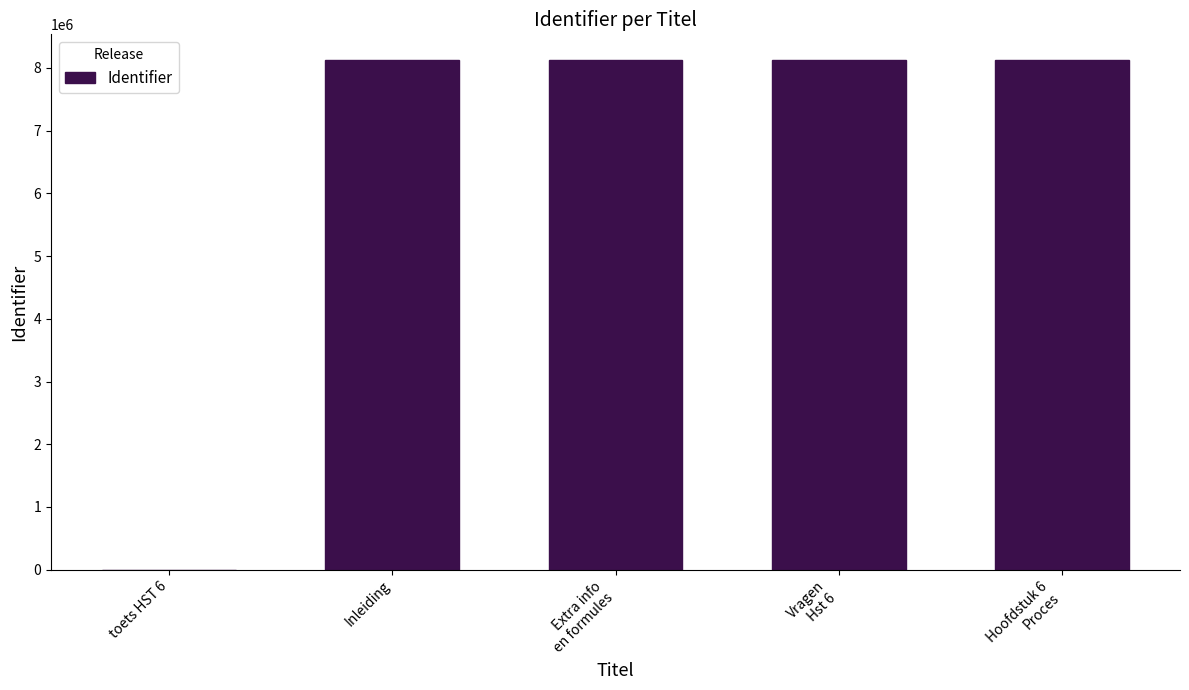

True or false: the data shows 8128226 at Hoofdstuk 6
Proces.

True